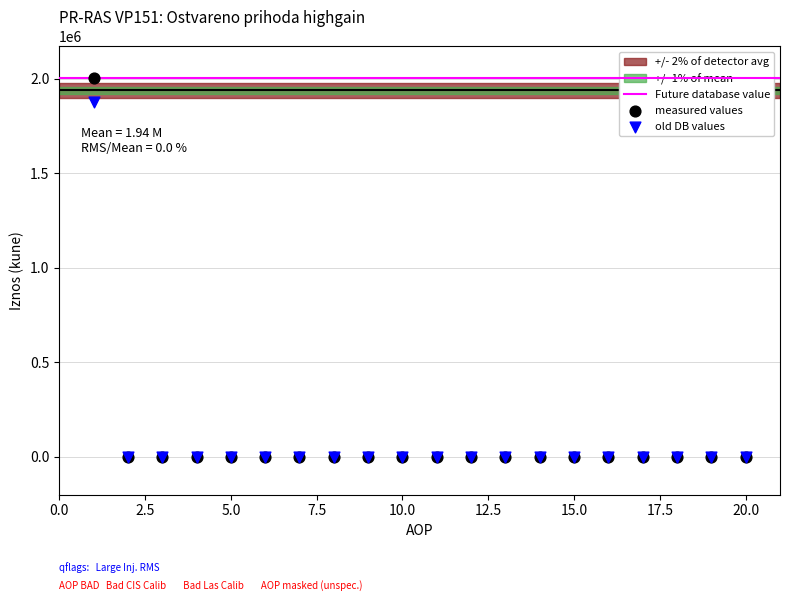

Which series has the widest spread of Y values?

measured values